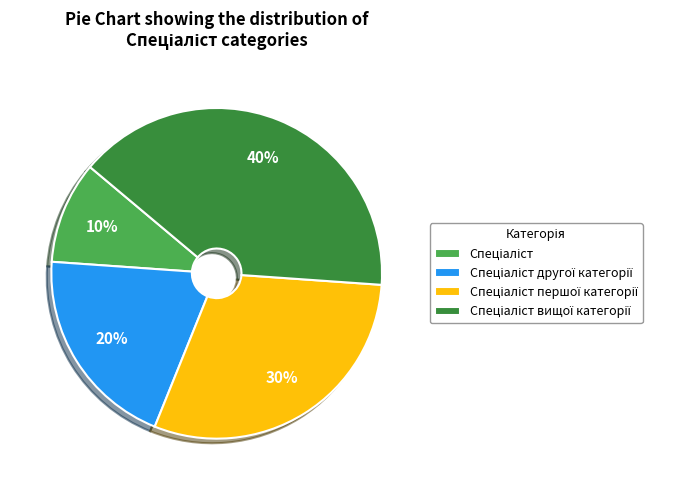

To the nearest percent, what is the difference between the largest and smallest slice percentages?

30%